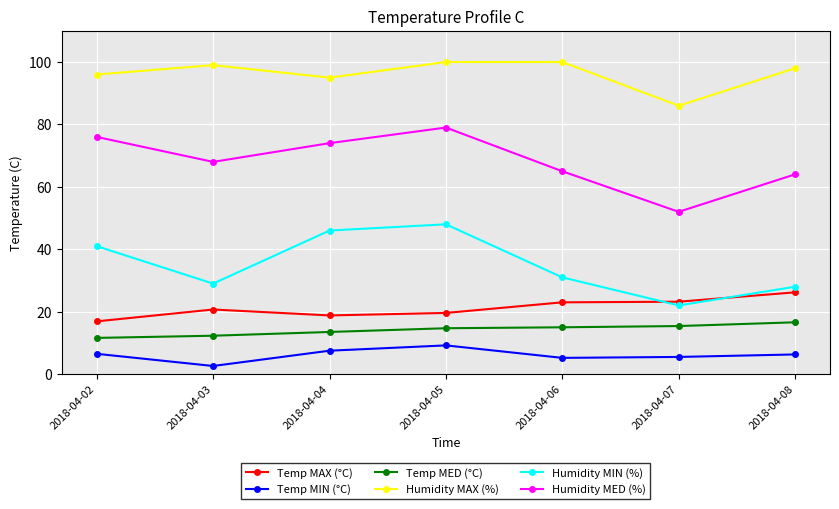

Does the chart have visible grid lines?

Yes